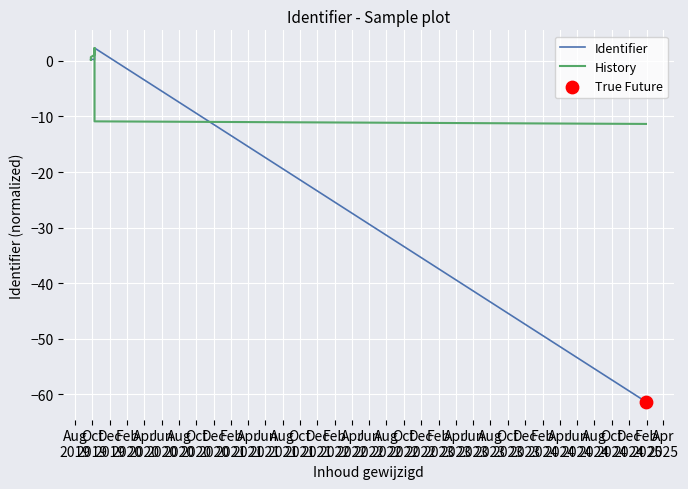

What are all the series names shown in the legend?

Identifier, History